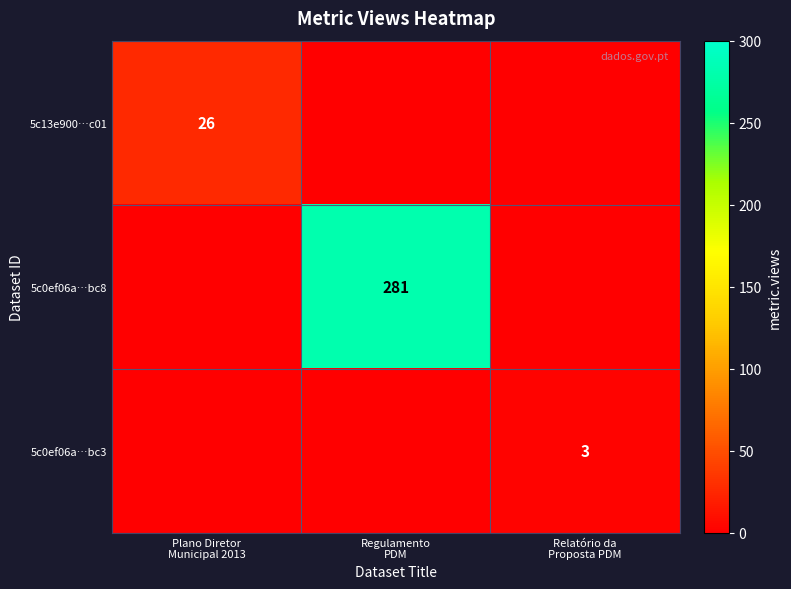

Which series has the largest range (max minus min)?

5c0ef06a…bc8